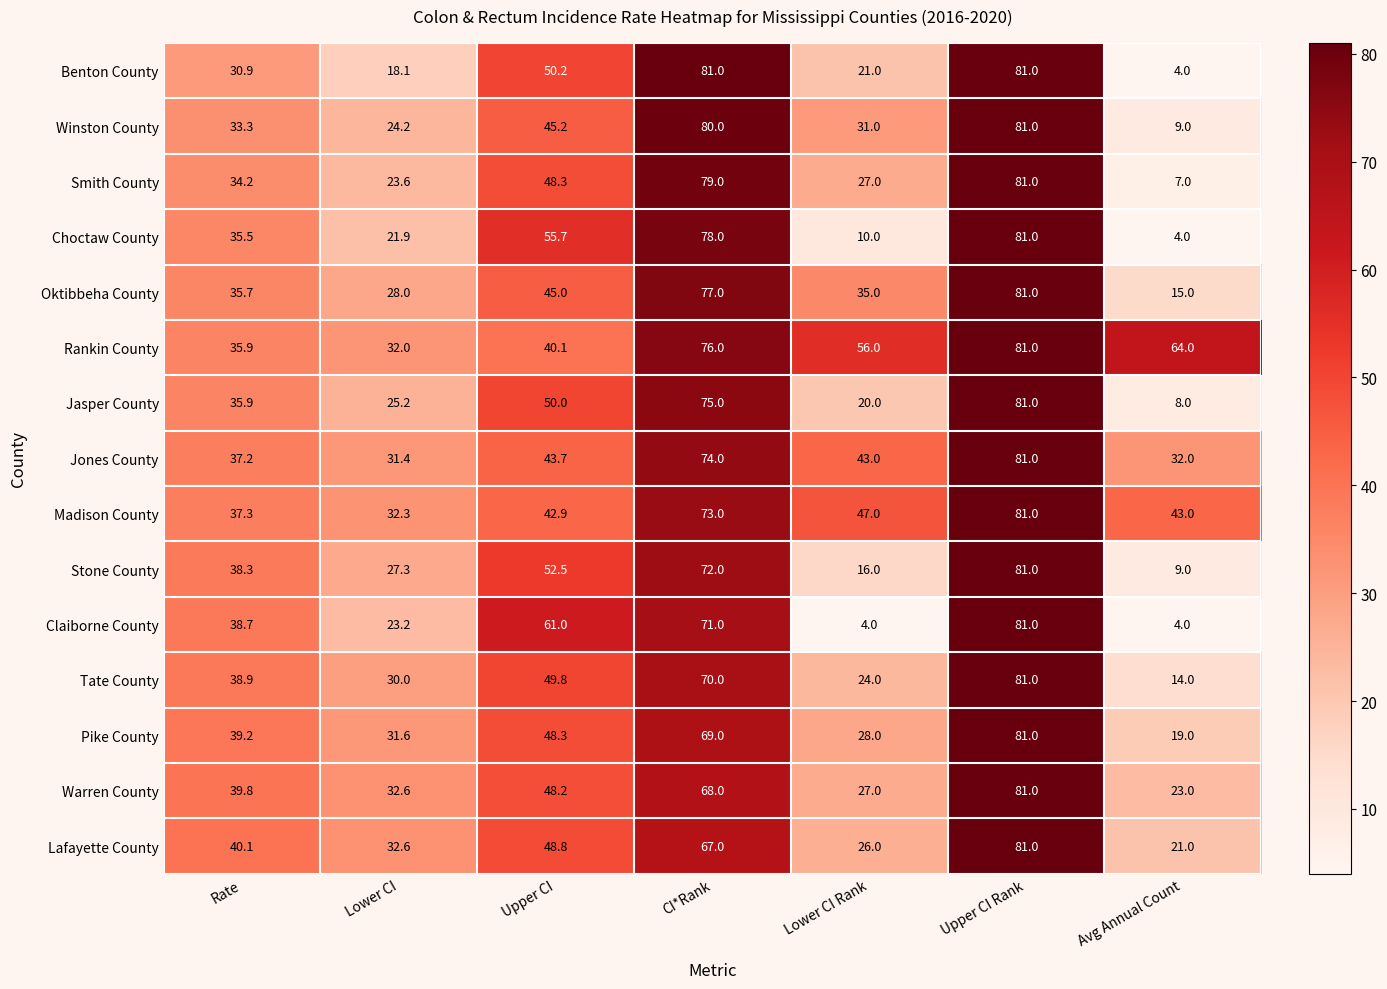

Is it true that Jones County equals 43.7 at Upper CI?

True